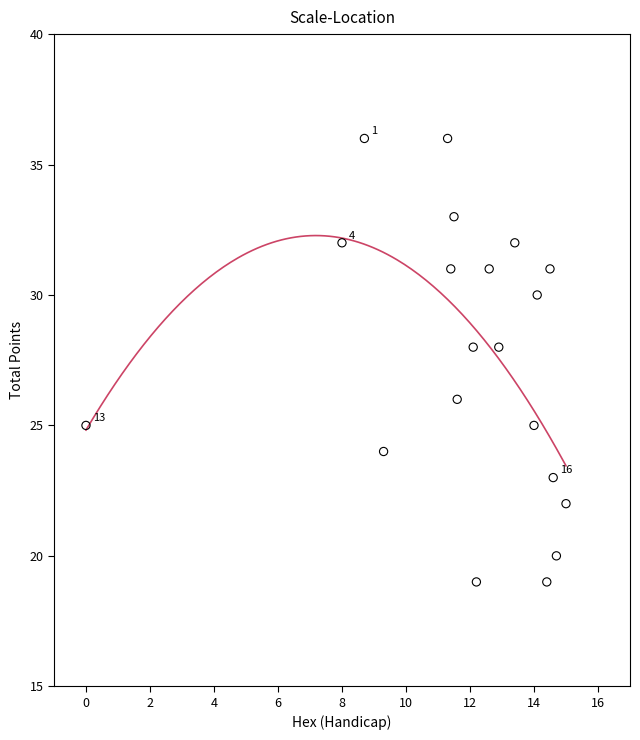

What is the range of Y values (max minus min)?

17